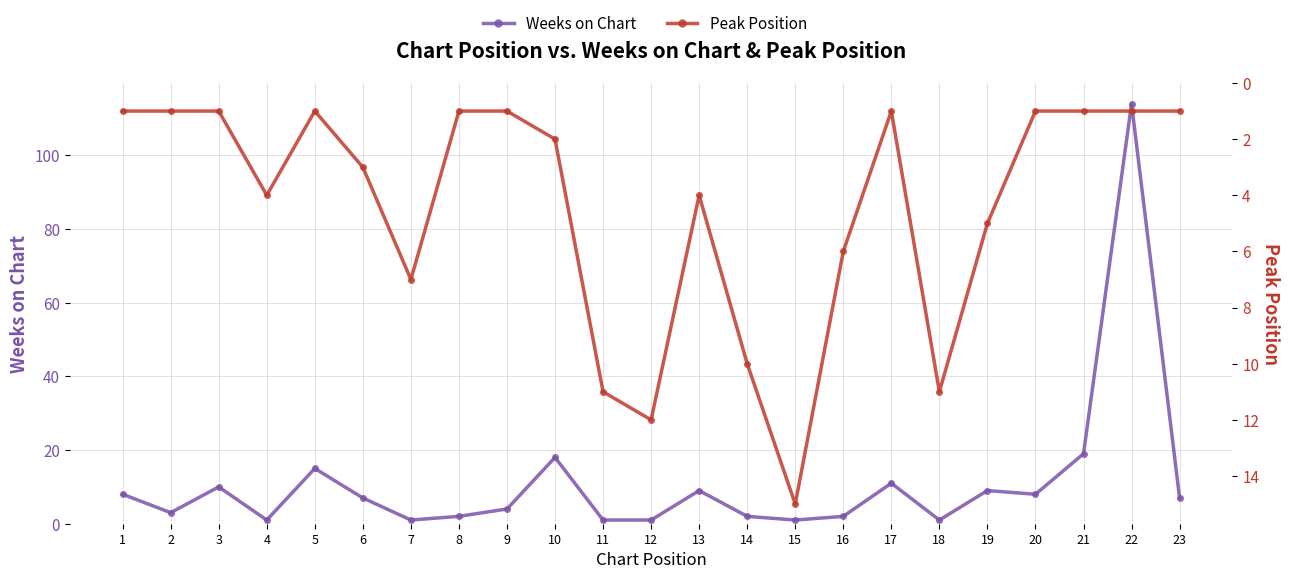

Reading left to right, transcribe all the data shown in this chart.

Weeks on Chart: 1=8	2=3	3=10	4=1	5=15	6=7	7=1	8=2	9=4	10=18	11=1	12=1	13=9	14=2	15=1	16=2	17=11	18=1	19=9	20=8	21=19	22=114	23=7
Peak Position: 1=1	2=1	3=1	4=4	5=1	6=3	7=7	8=1	9=1	10=2	11=11	12=12	13=4	14=10	15=15	16=6	17=1	18=11	19=5	20=1	21=1	22=1	23=1